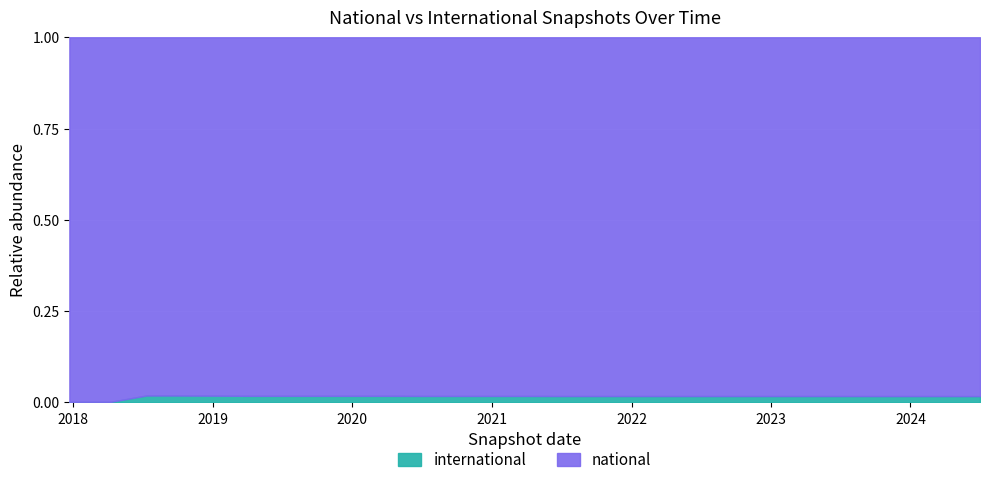

Reading right to left, transcribe all the data shown in this chart.

national: 2024-07-01=807	2024-04-01=802	2024-01-01=802	2023-10-01=802	2023-07-01=799	2023-04-01=799	2023-01-01=799	2022-10-01=799	2022-07-01=799	2022-04-01=799	2022-01-01=798	2021-10-01=798	2021-07-01=798	2021-04-01=787	2021-01-01=787	2020-10-01=787	2020-07-01=787	2020-04-01=774	2020-01-01=774	2019-10-09=774	2019-07-01=774	2019-04-06=774	2019-01-01=753	2018-09-28=738	2018-07-11=738	2018-04-09=682	2017-12-22=682
international: 2024-07-01=14	2024-04-01=14	2024-01-01=14	2023-10-01=14	2023-07-01=14	2023-04-01=14	2023-01-01=14	2022-10-01=14	2022-07-01=14	2022-04-01=14	2022-01-01=14	2021-10-01=14	2021-07-01=14	2021-04-01=14	2021-01-01=14	2020-10-01=14	2020-07-01=14	2020-04-01=14	2020-01-01=14	2019-10-09=14	2019-07-01=14	2019-04-06=14	2019-01-01=14	2018-09-28=14	2018-07-11=14	2018-04-09=1	2017-12-22=1